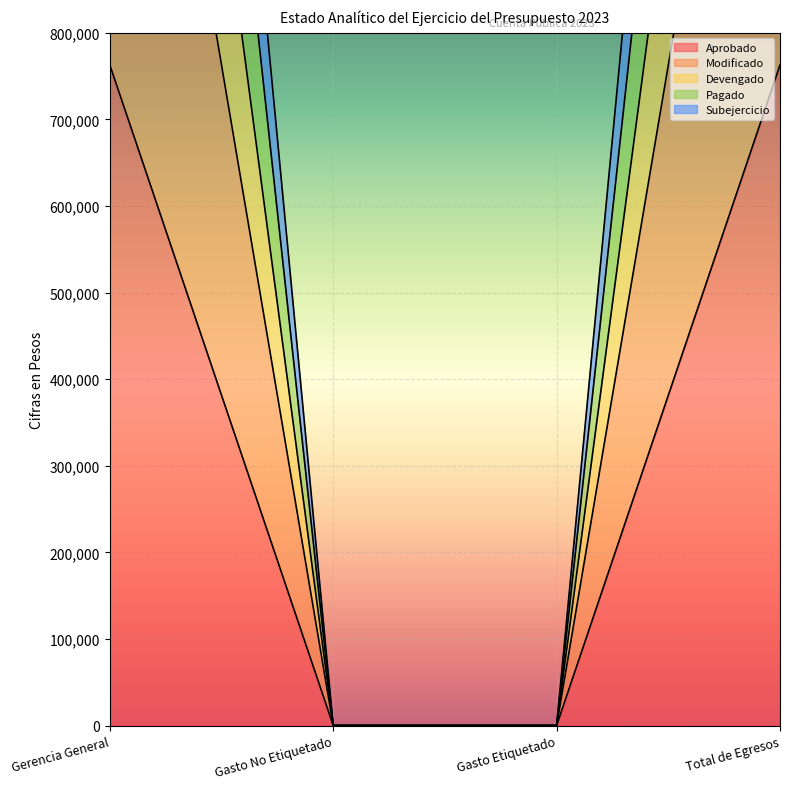

How many categories are shown in the chart?

4